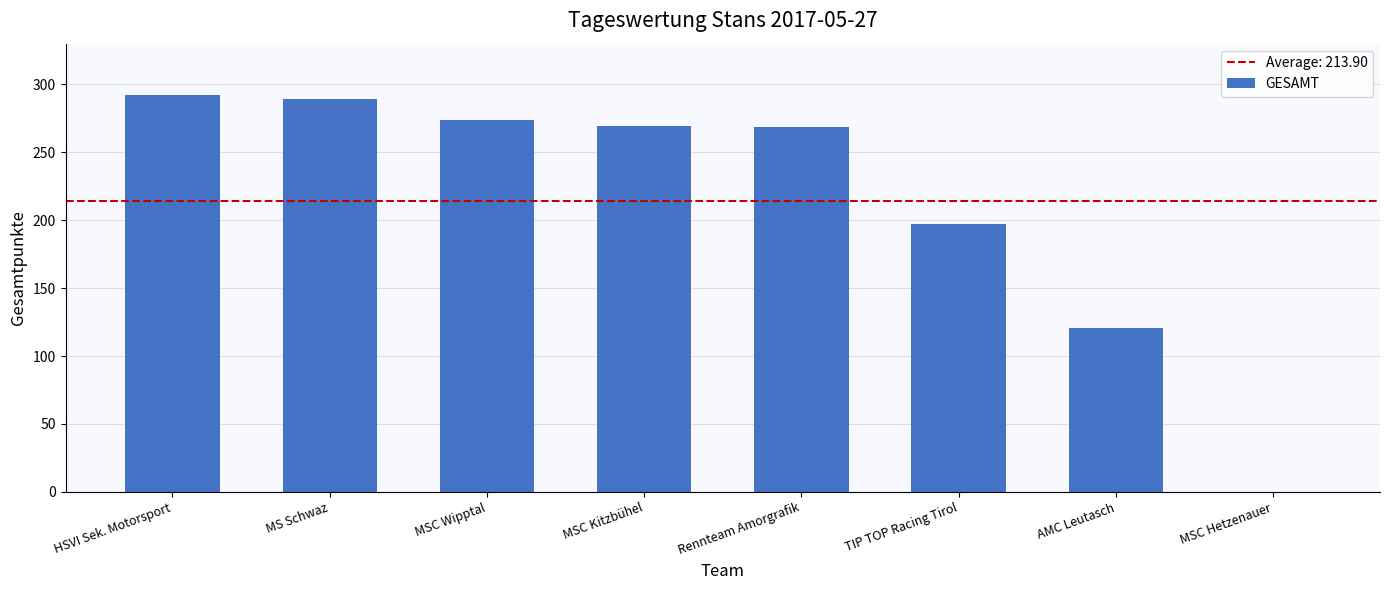

What is the sum of all values?

1711.2